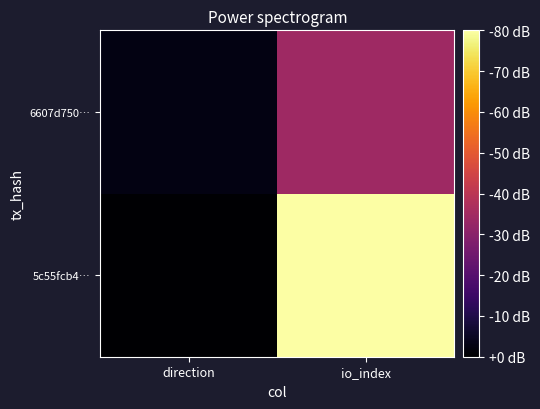

What is the total value across all series at io_index?

88